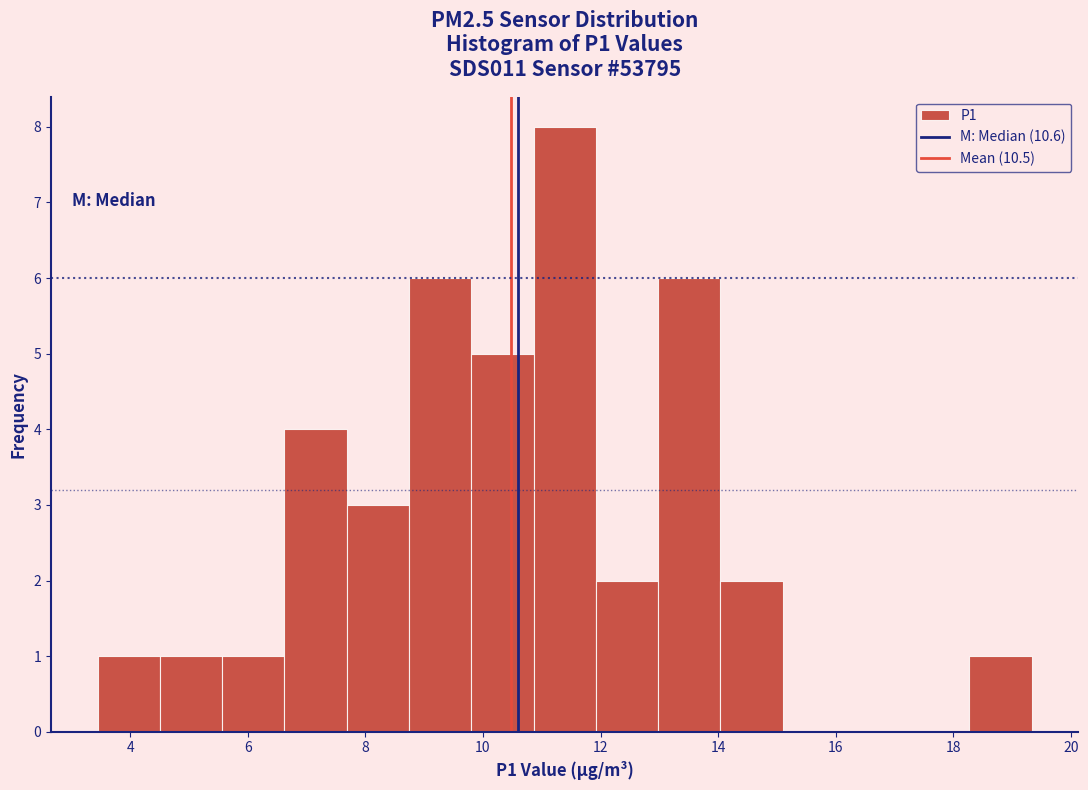

Reading left to right, transcribe this chart: for each bar, give the range it covers on the x-axis and its height. Neither the bar edges nor the heights are printed on the chart, so give them approximately, as read against the axes.

3.4 to 4.6: 1
4.6 to 5.6: 1
5.6 to 6.6: 1
6.6 to 7.6: 4
7.6 to 8.8: 3
8.8 to 9.8: 6
9.8 to 10.8: 5
10.8 to 12.0: 8
12.0 to 13.0: 2
13.0 to 14.0: 6
14.0 to 15.0: 2
15.0 to 16.2: 0
16.2 to 17.2: 0
17.2 to 18.2: 0
18.2 to 19.4: 1